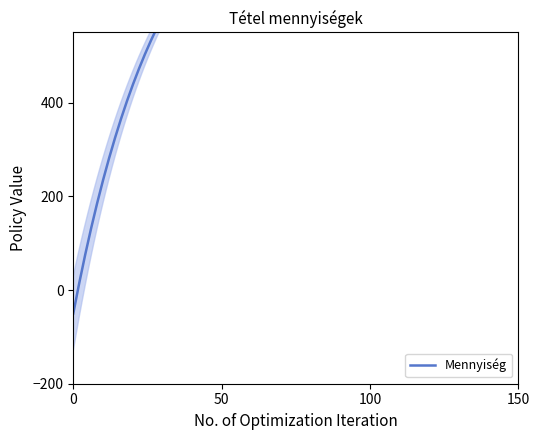

How many lines are shown in the chart?

1